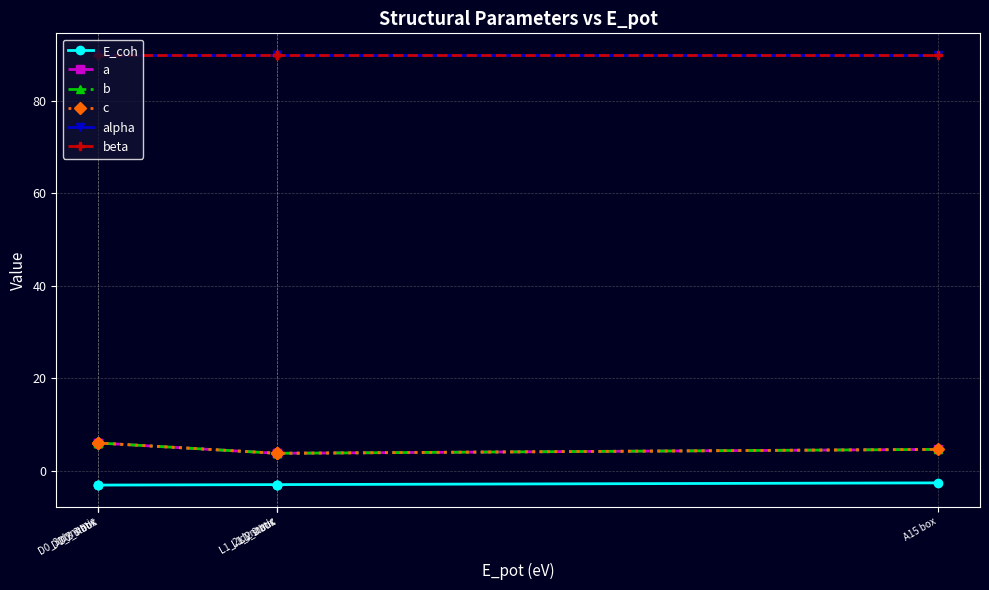

Is this an area chart (filled region under the line)?

No